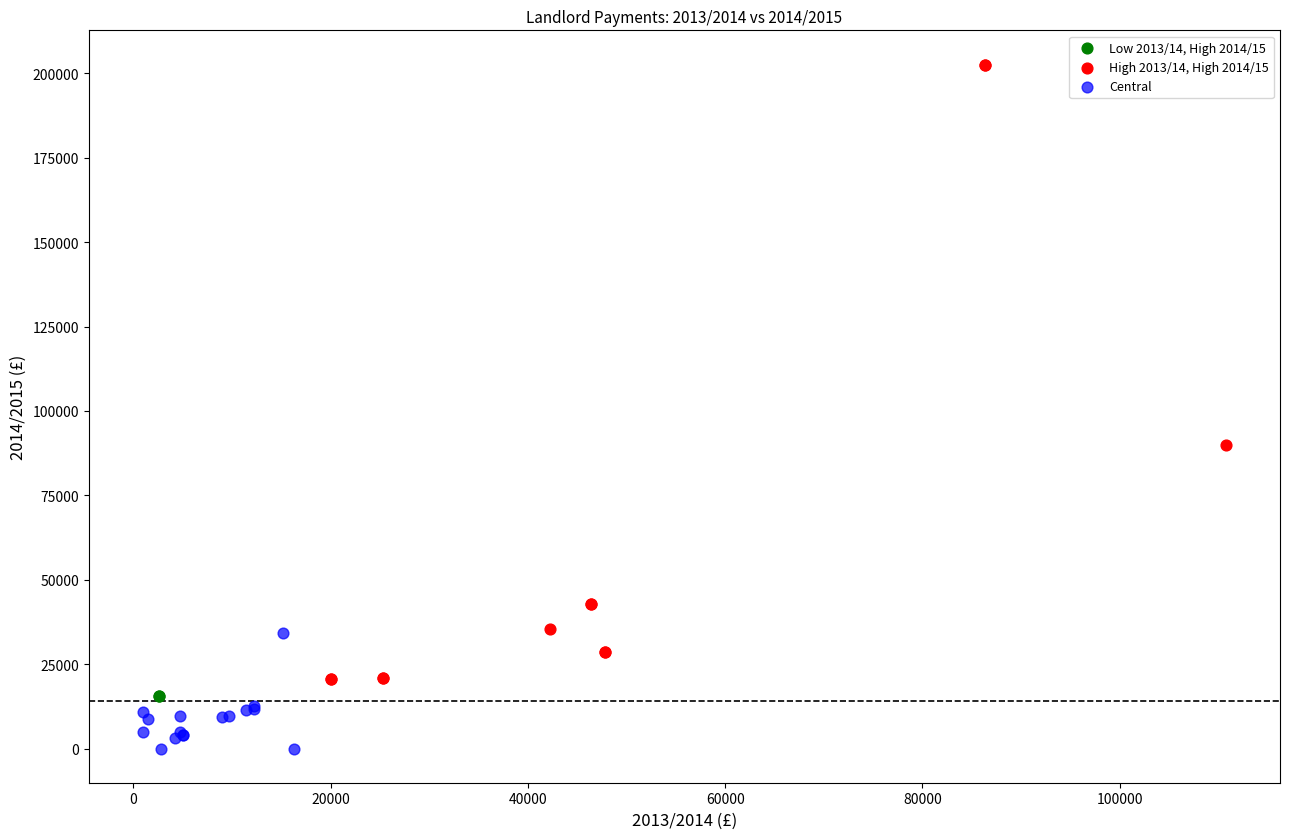

Which series contains the highest Y value?

High 2013/14, High 2014/15